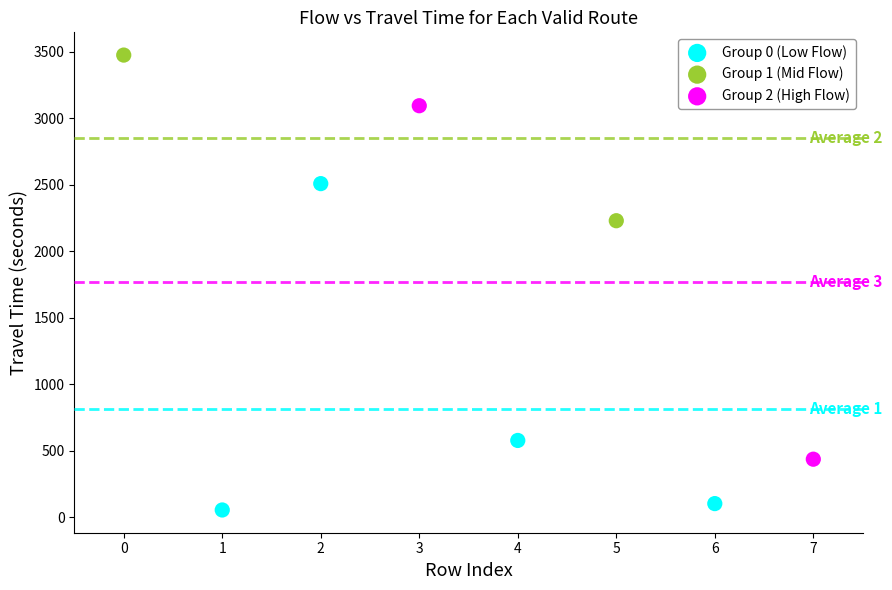

Which series reaches the minimum Y coordinate?

Group 0 (Low Flow)